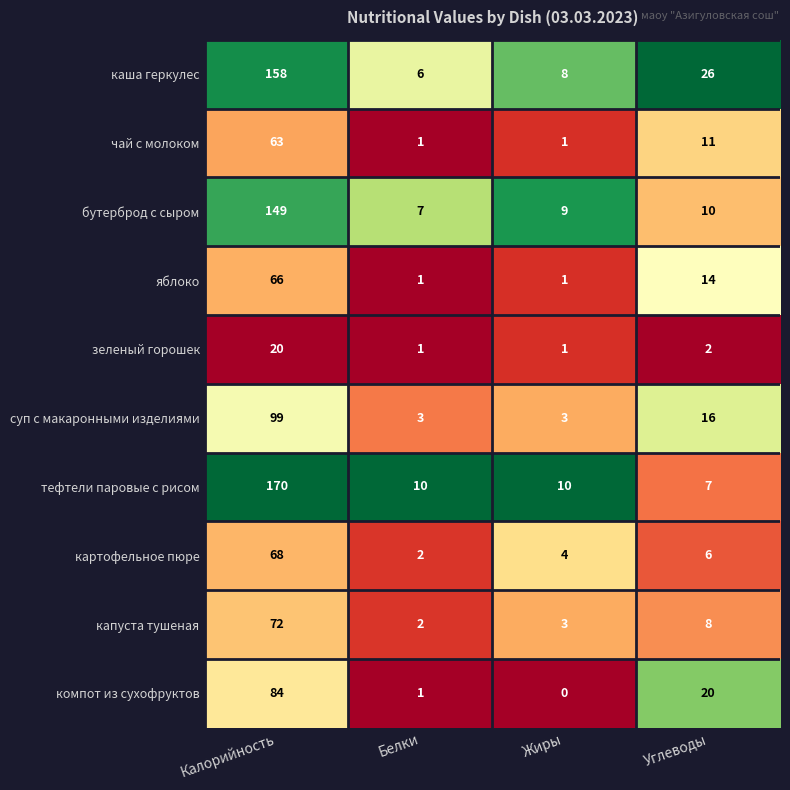

Which series has the largest total across all categories?

каша геркулес